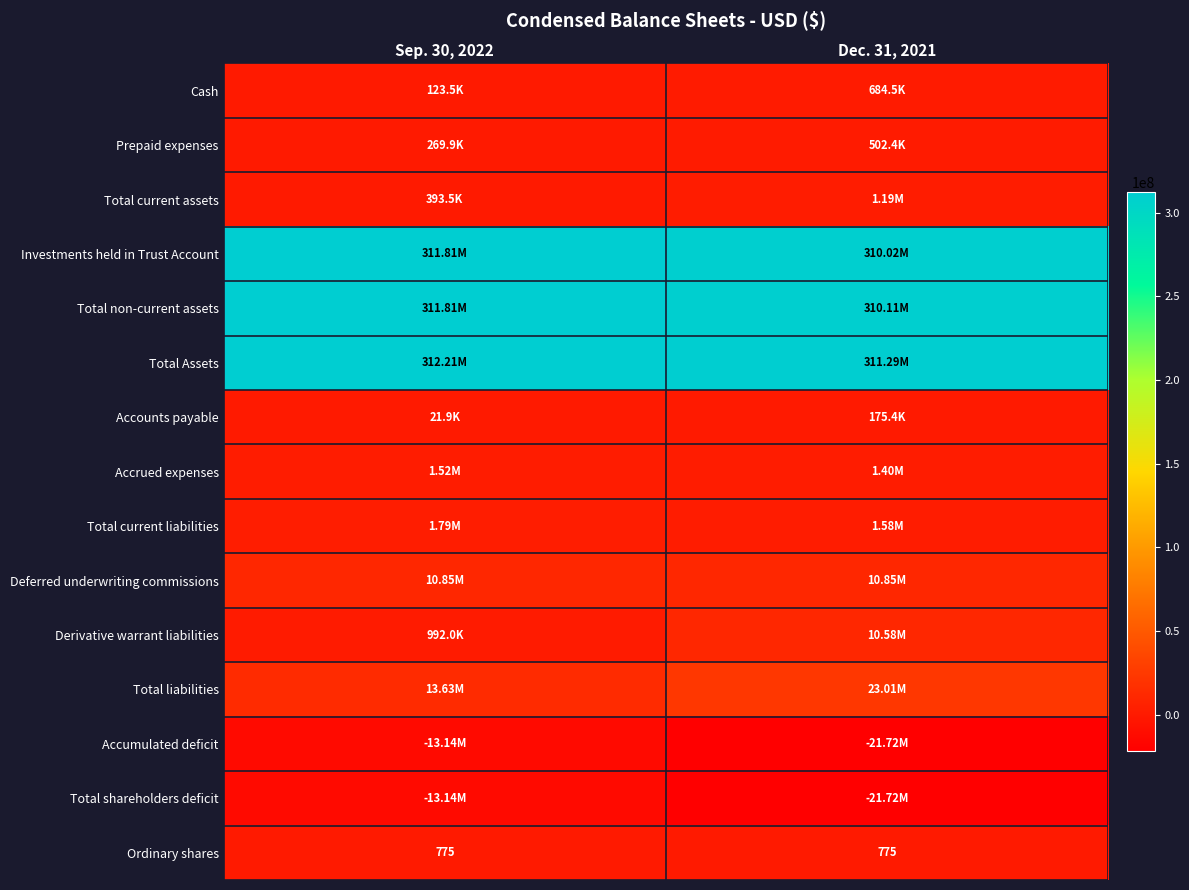

What is the sum of the Ordinary shares values at Dec. 31, 2021 and Sep. 30, 2022?

1550